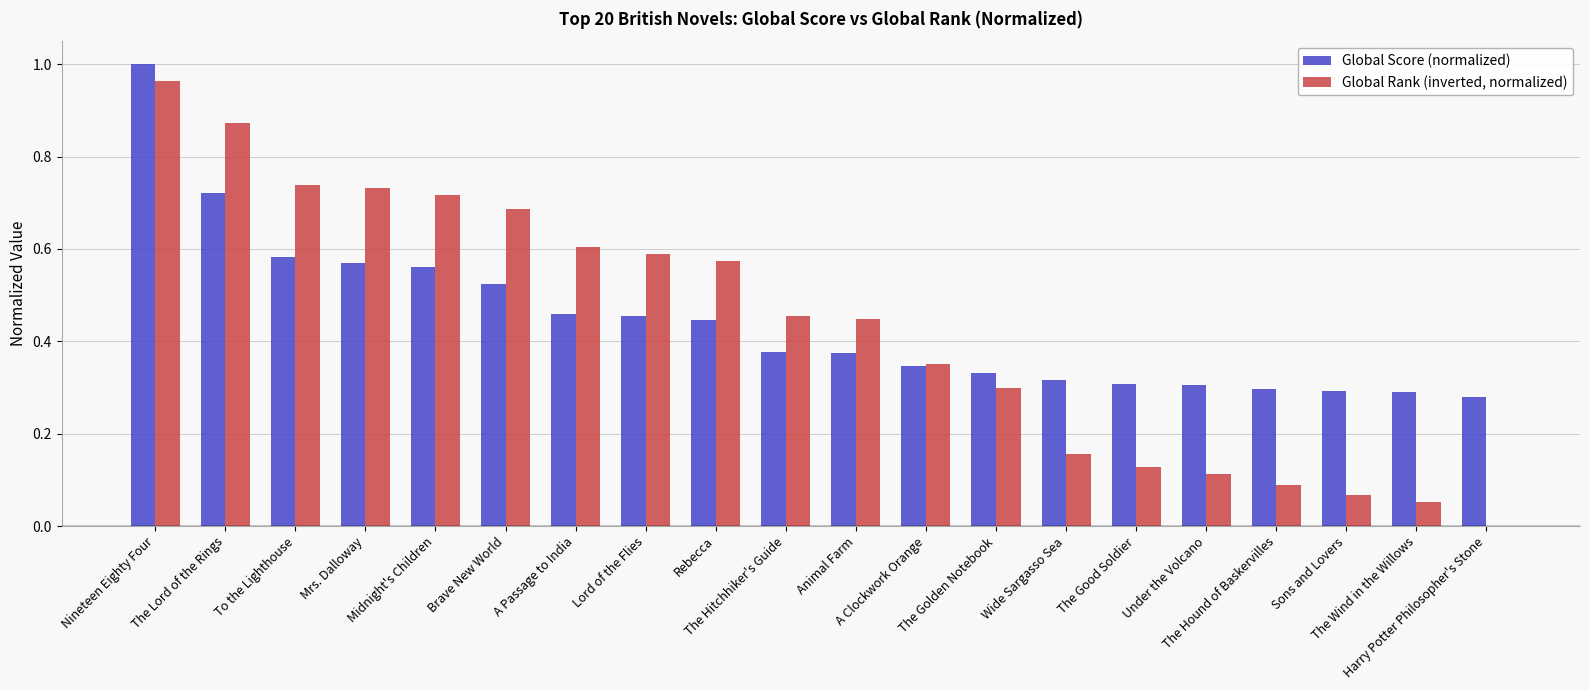

The Global Rank (inverted, normalized) series shows 0.1 at The Good Soldier. True or false?

True